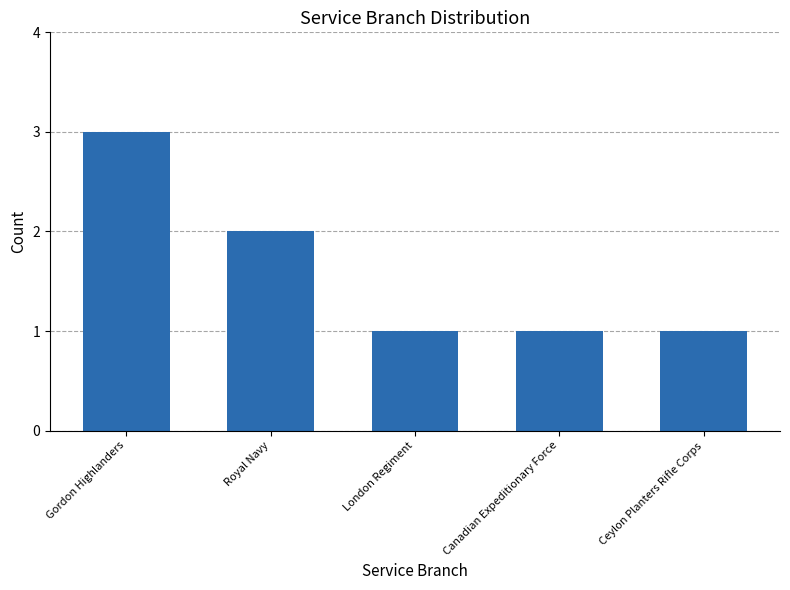

What is the label of the 5th bar from the right?

Gordon Highlanders